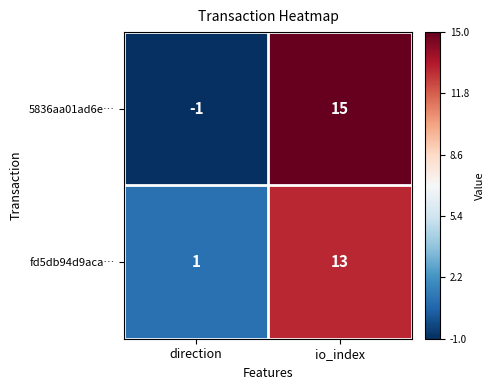

Is the value of fd5db94d9aca… at direction greater than the value of 5836aa01ad6e… at direction?

Yes